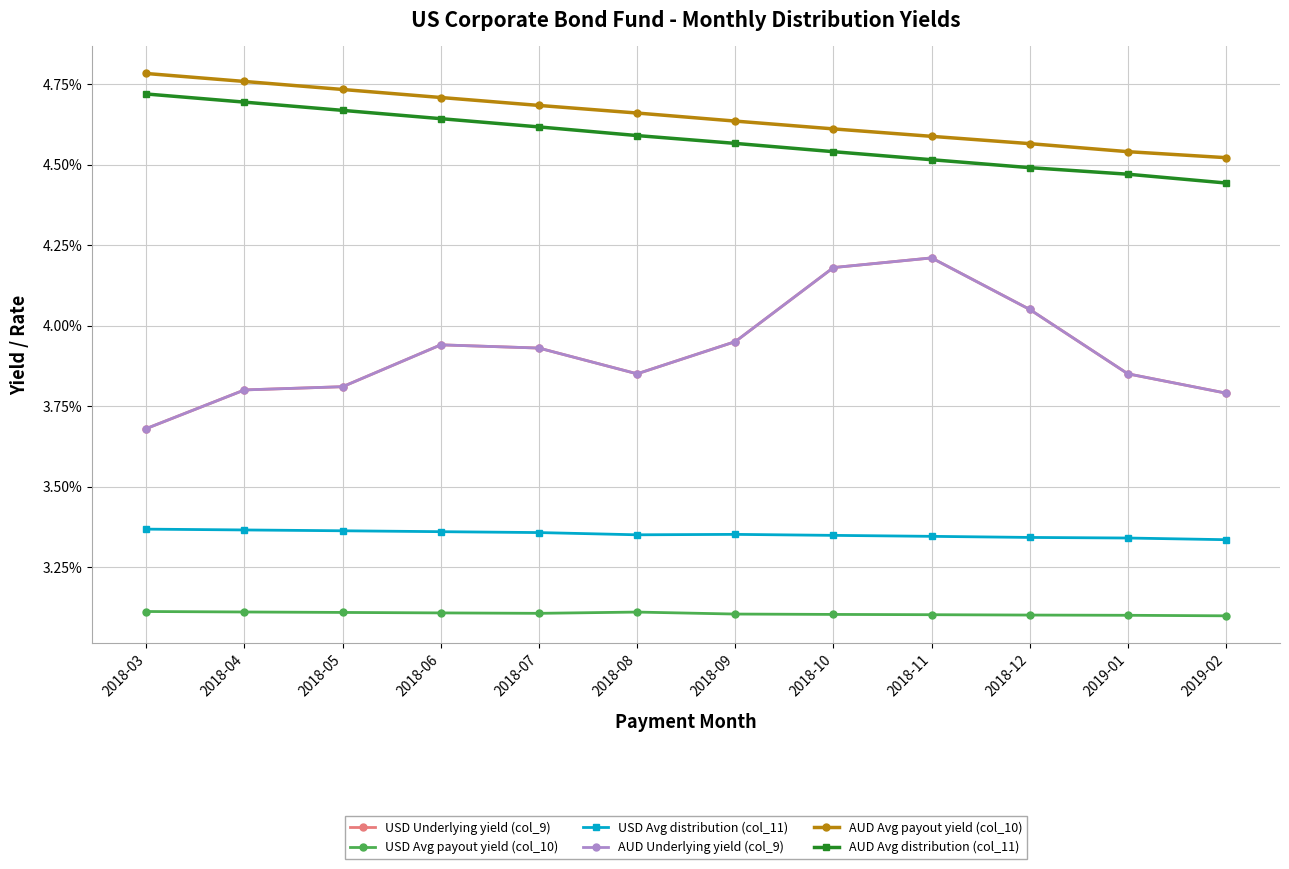

The USD Avg distribution (col_11) series shows 0.0 at 2019-02. True or false?

True